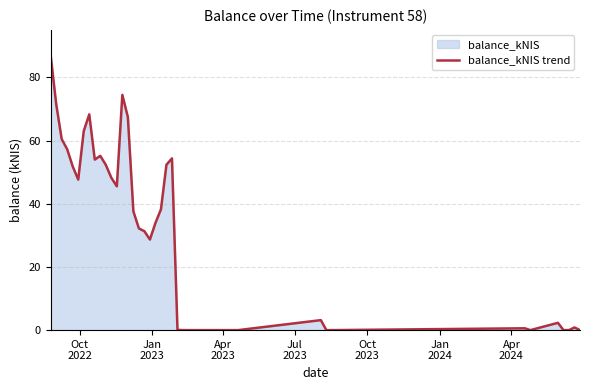

What is the greatest value displayed?

87.0